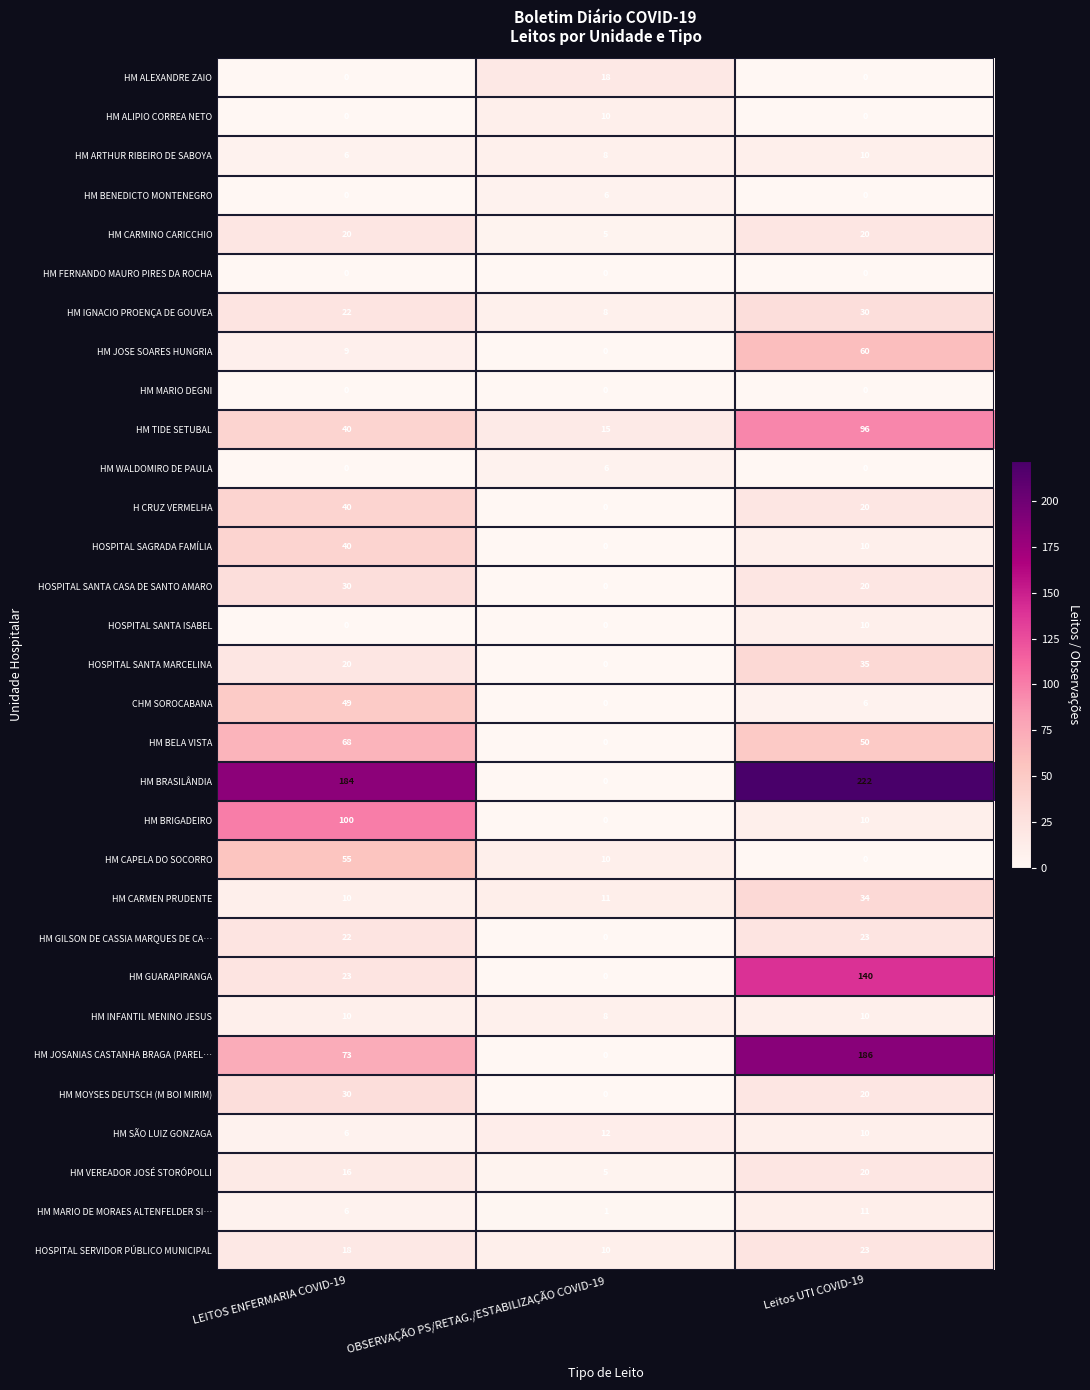

Where is HM ARTHUR RIBEIRO DE SABOYA nearest to the value 8?

OBSERVAÇÃO PS/RETAG./ESTABILIZAÇÃO COVID-19